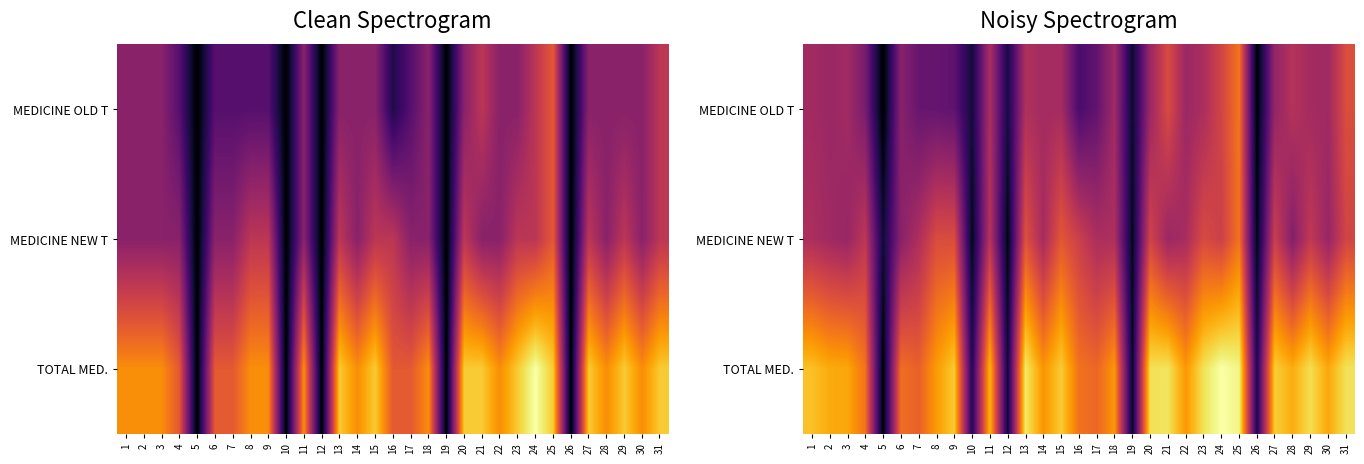

Which series has the largest total across all categories?

TOTAL MED.